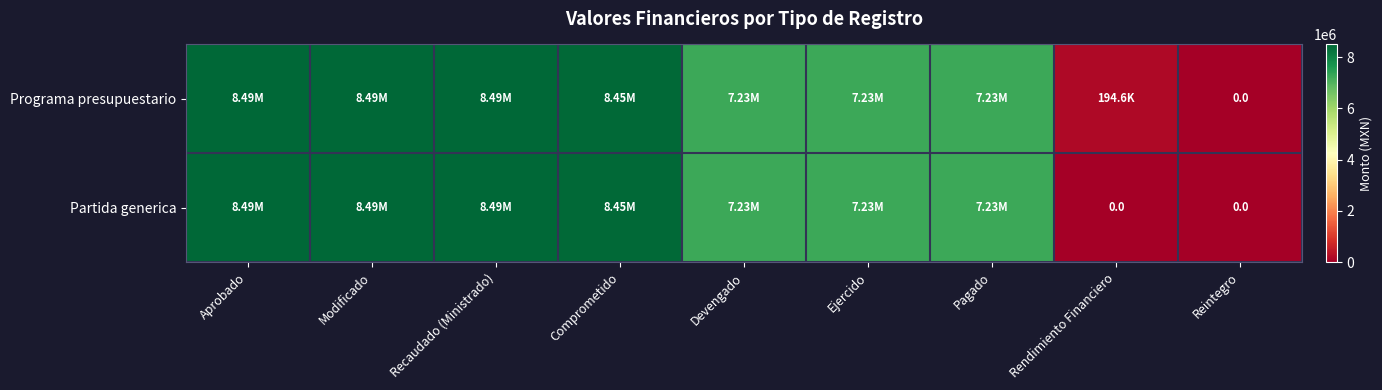

What is the average value of the Programa presupuestario series?

6200764.8